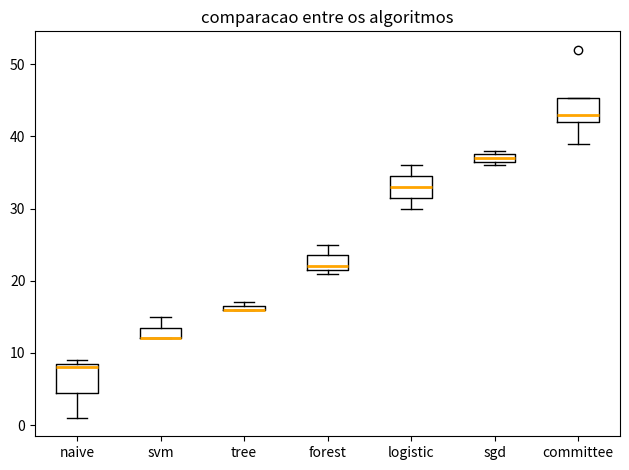

Where does the median line of the box for committee sit on the y-axis? The values are not printed on the chart, so give them approximately, as read against the axis.

43